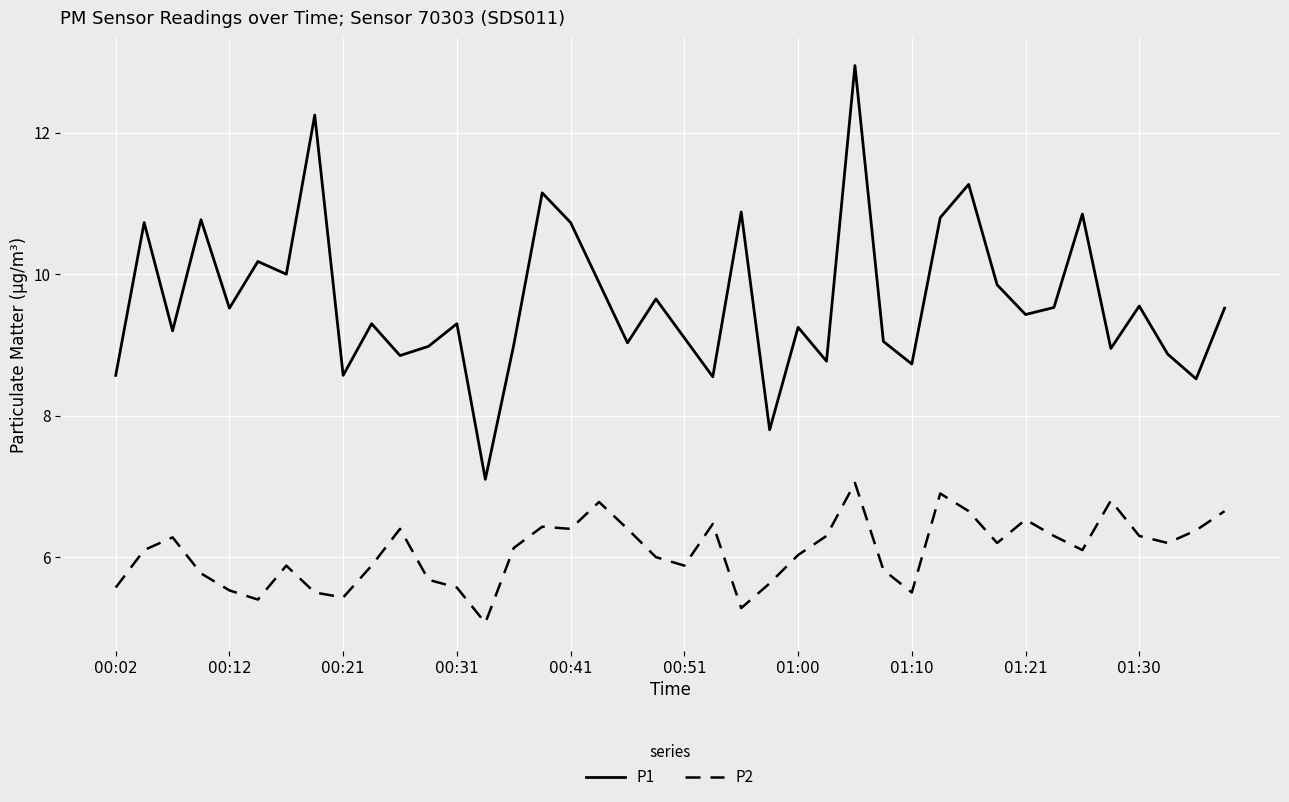

Which series has the largest total across all categories?

P1